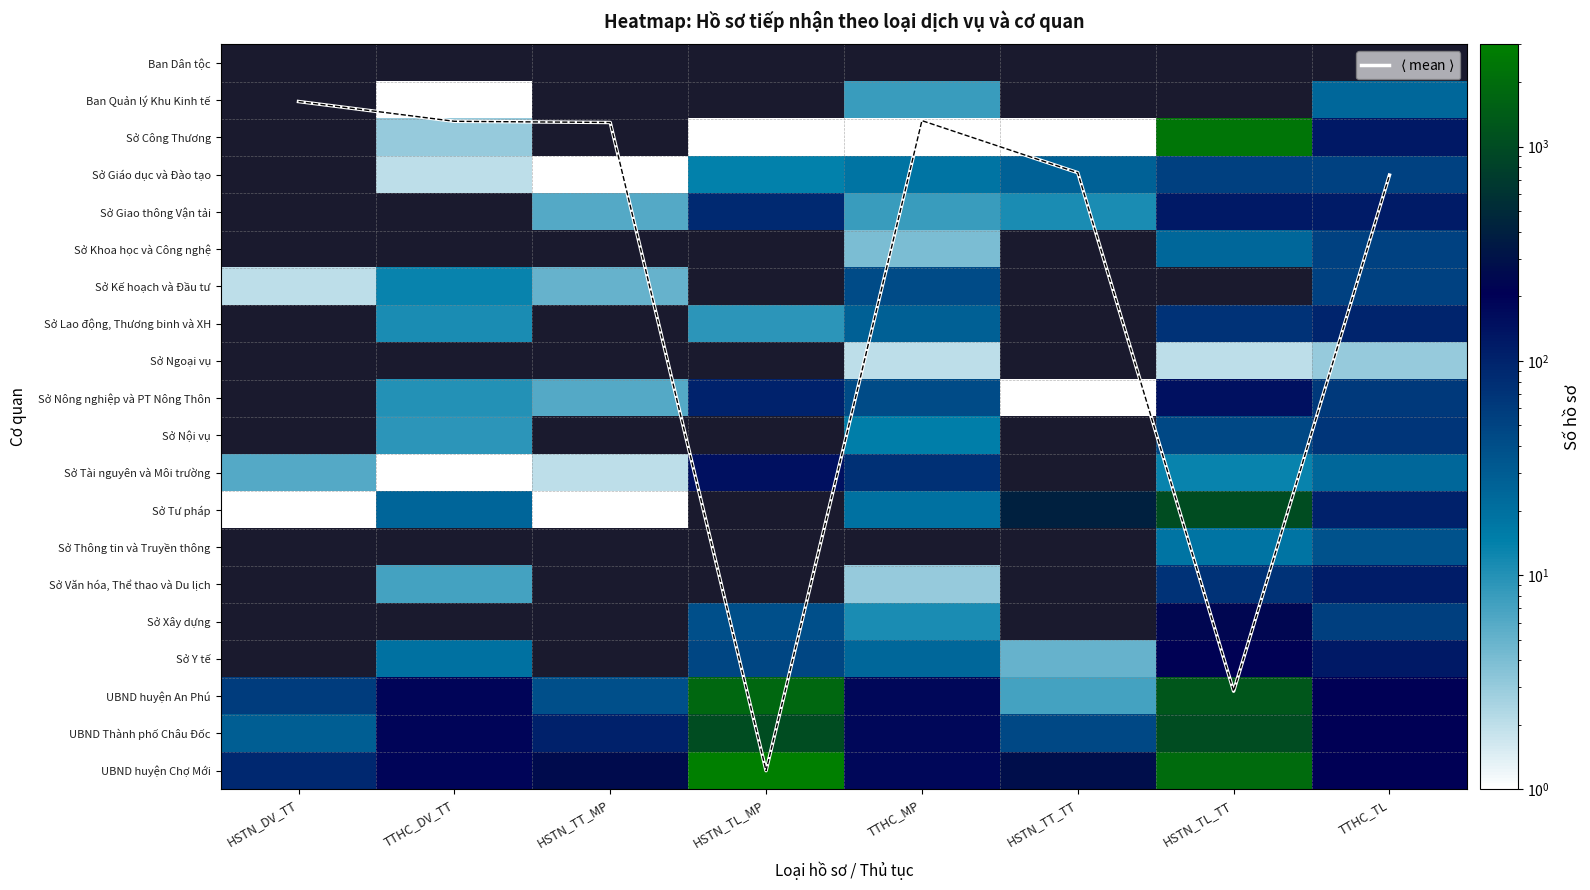

At how many categories does at least one series exceed 363?

3